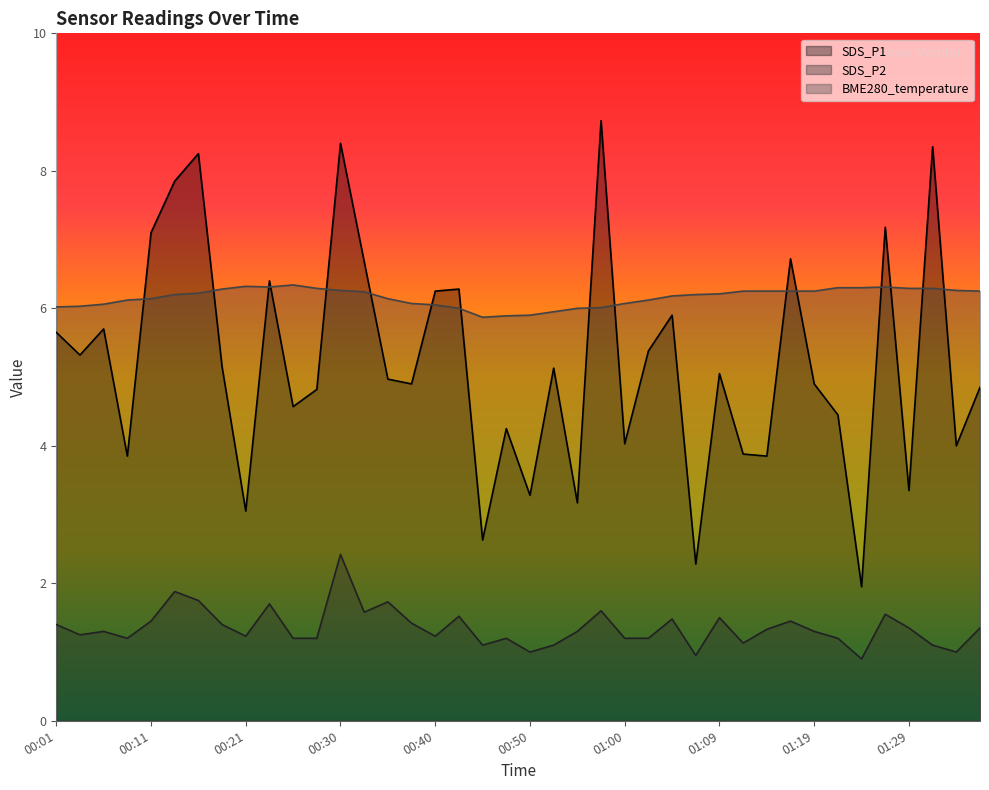

What is the highest value of the SDS_P2 series?

2.4